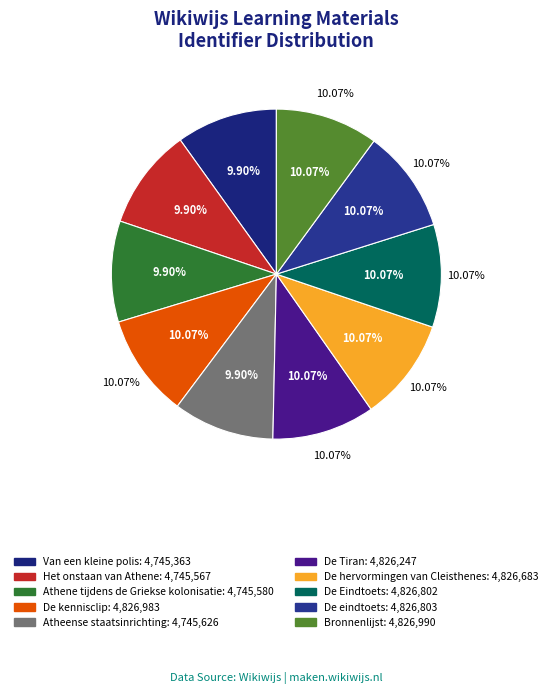

Is there any slice that represents more than half of the pie?

No